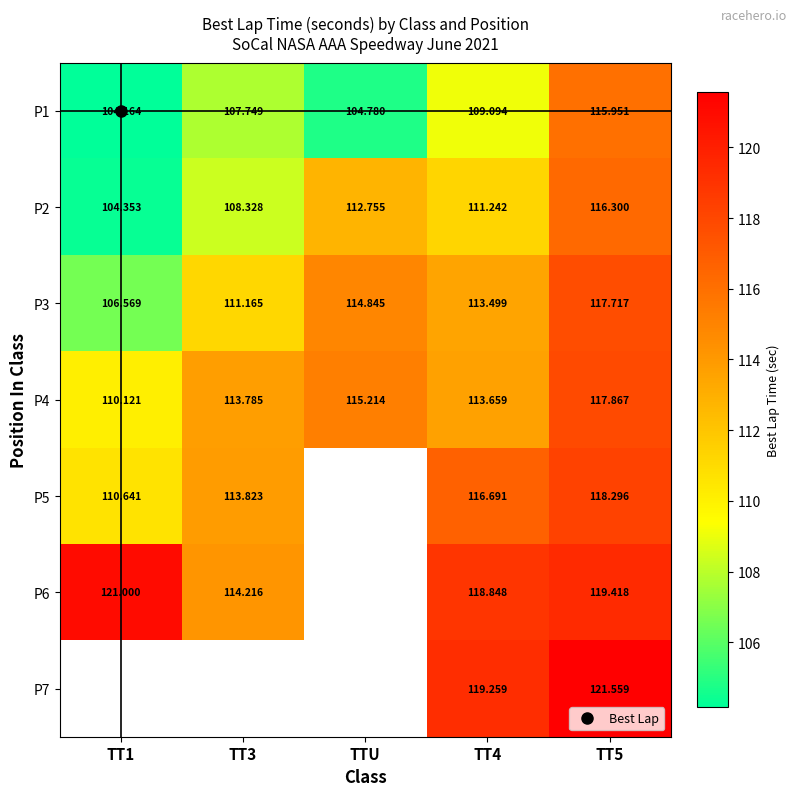

How many distinct data groups are displayed?

7